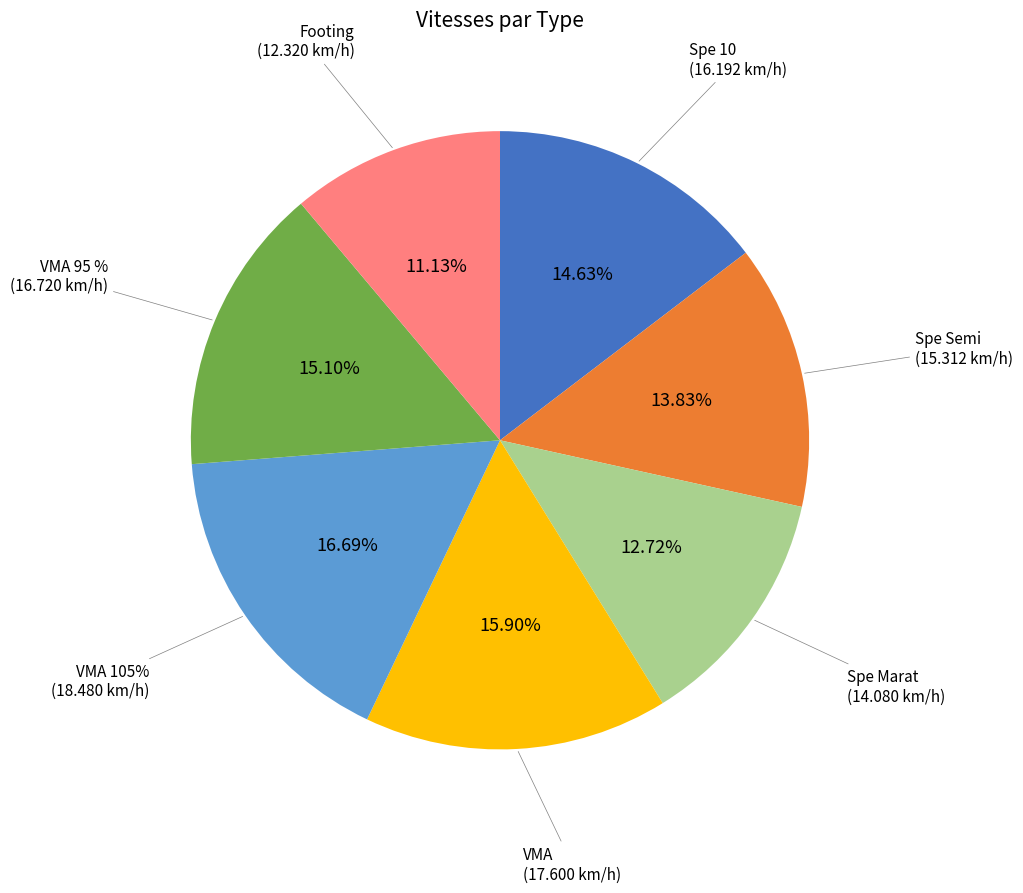

What is the largest slice in the pie chart?

VMA 105%